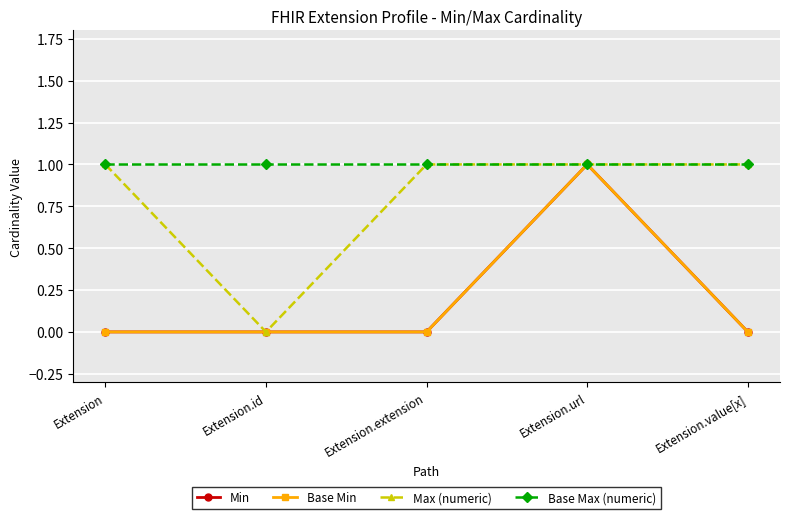

Does the chart have visible grid lines?

Yes